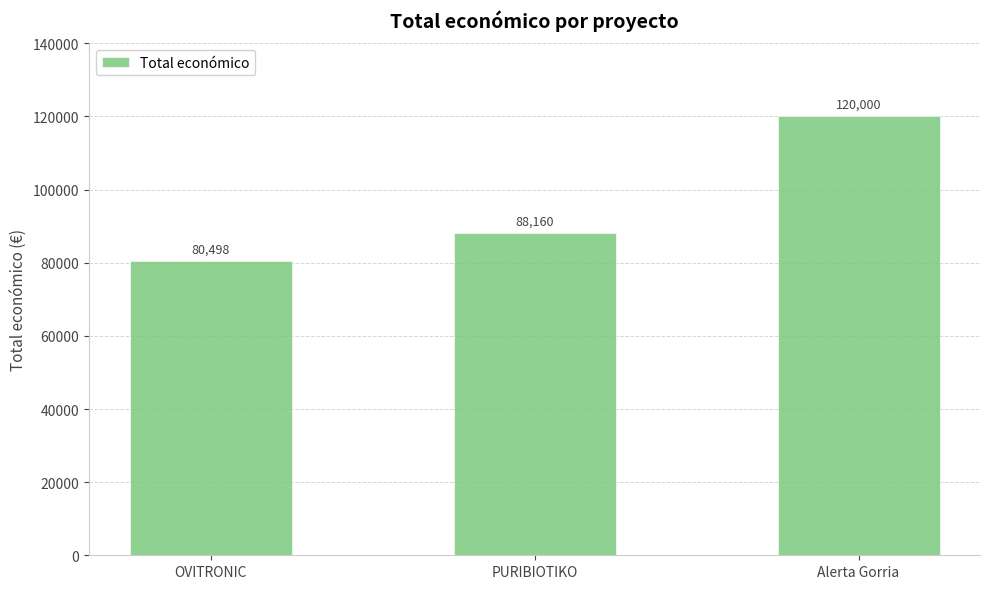

Count the values in the range 80498 to 120000.

3